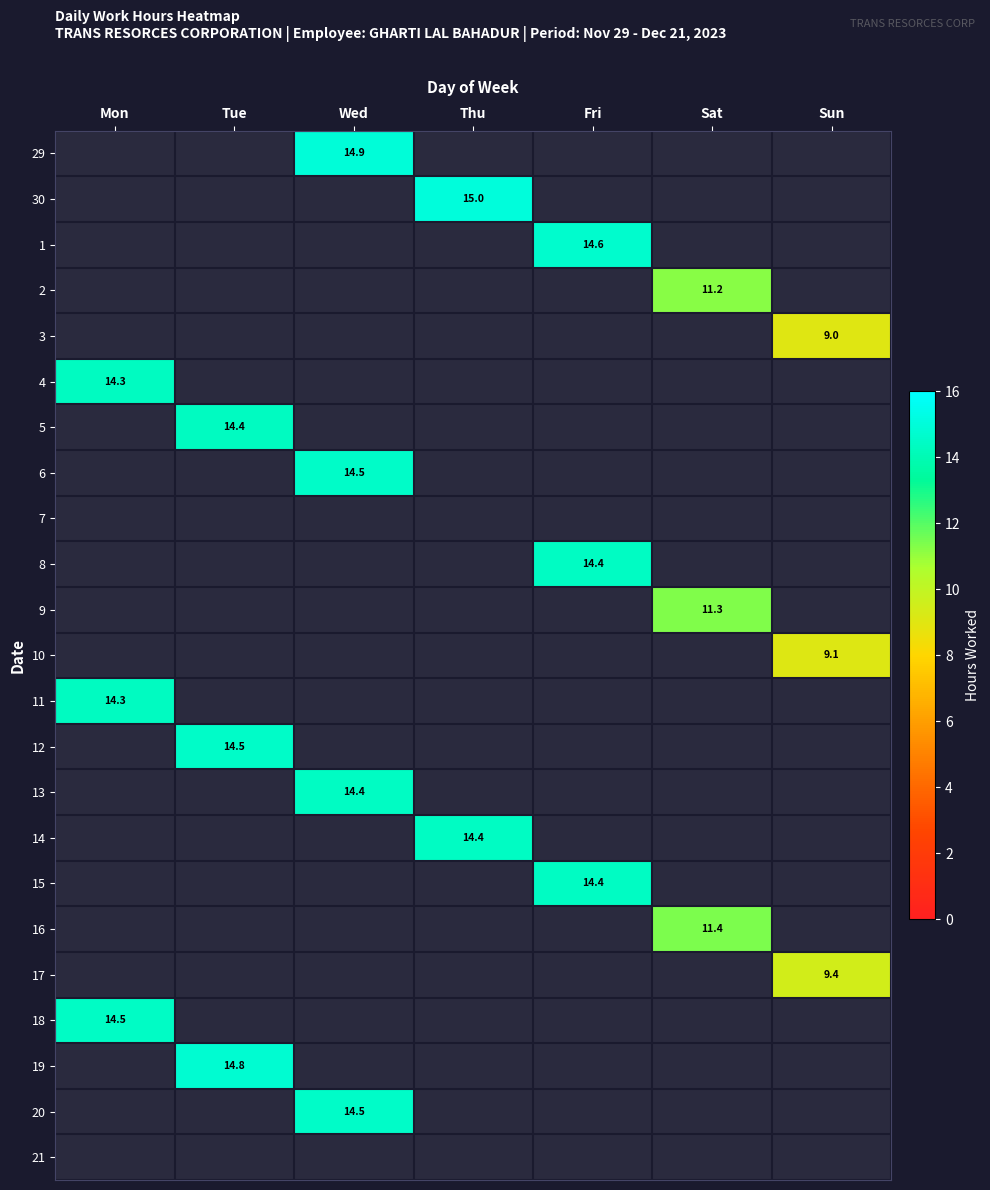

Which has a higher value, Wed or Fri?

Fri